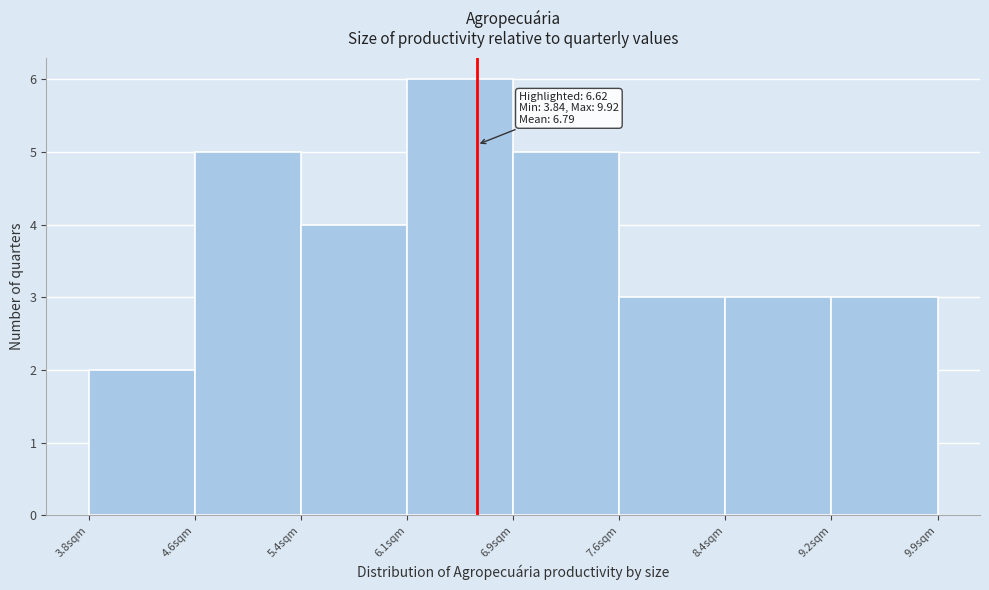

Over which range of the x-axis is the bar tallest?

6.1 to 6.9